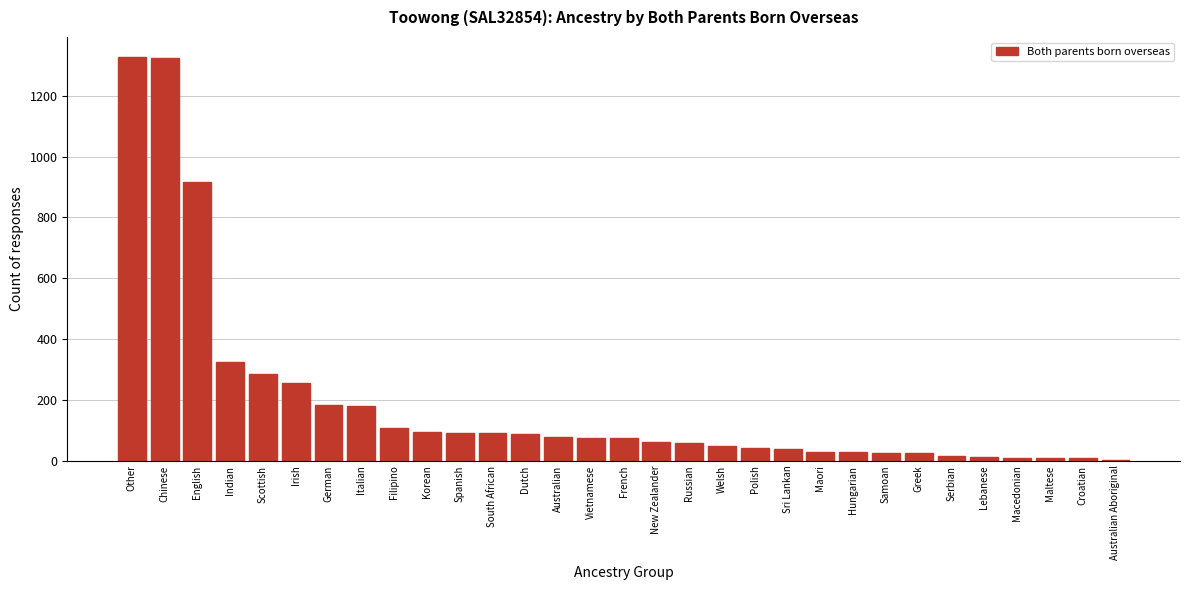

What is the greatest value displayed?

1327